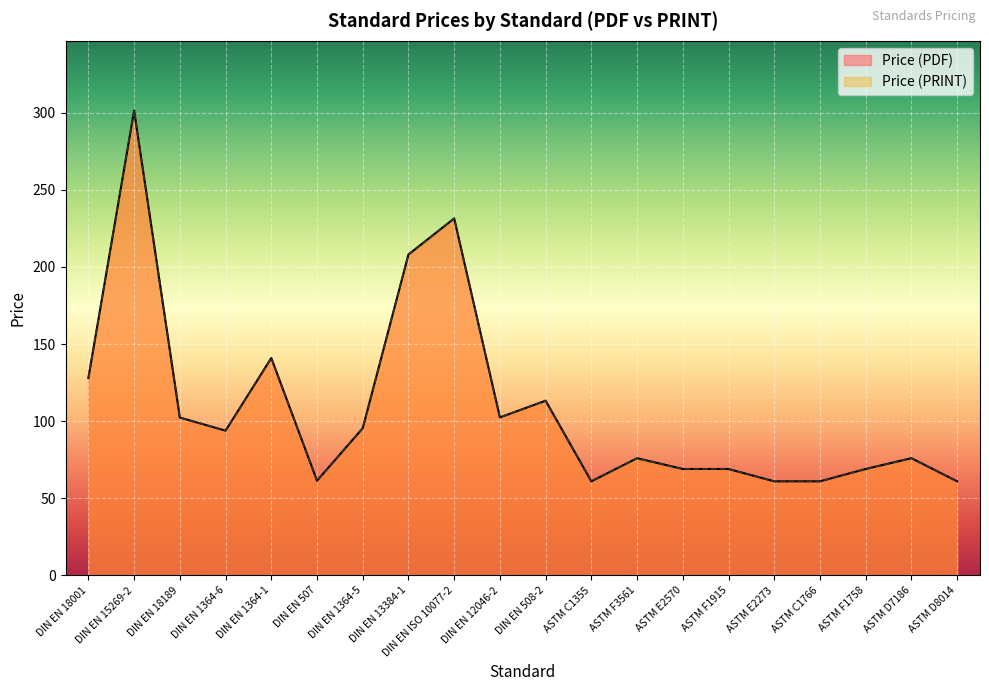

True or false: Price (PDF) and Price (PRINT) intersect in this chart.

False